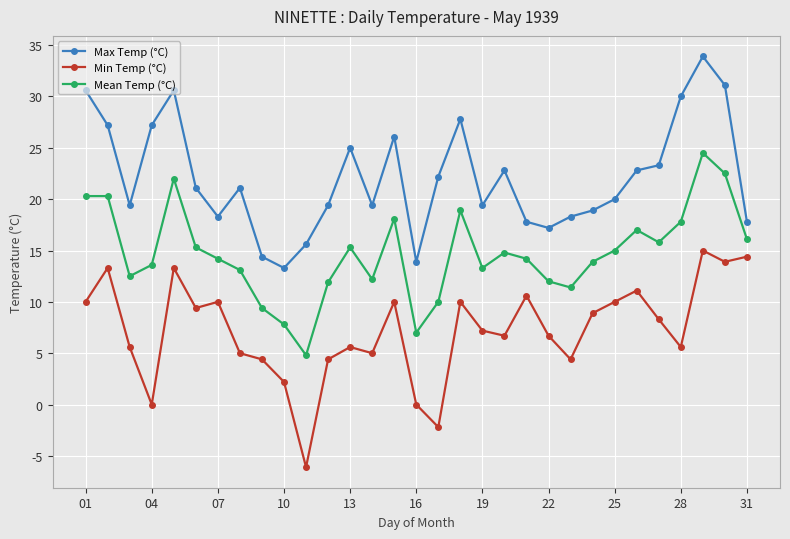

In Max Temp (°C), how many points are lower than both neighbors (excluding endpoints)?

7